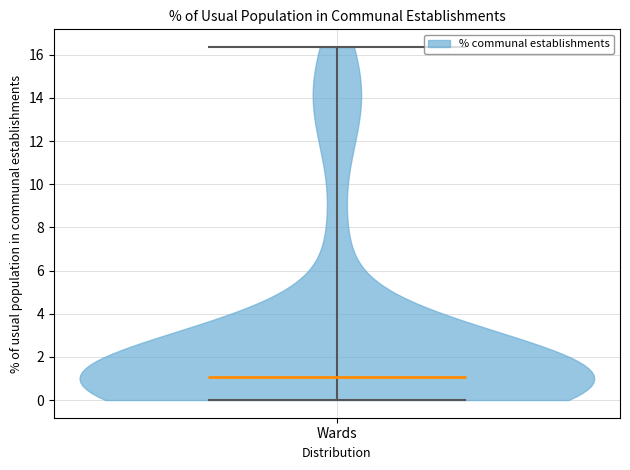

Read this violin plot against the y-axis: where its median line is, and the lowest and highest points the violin reaches. The values are not printed on the chart, so give them approximately, as read against the axis.

median line 1.0, lowest point 0.0, highest point 16.4